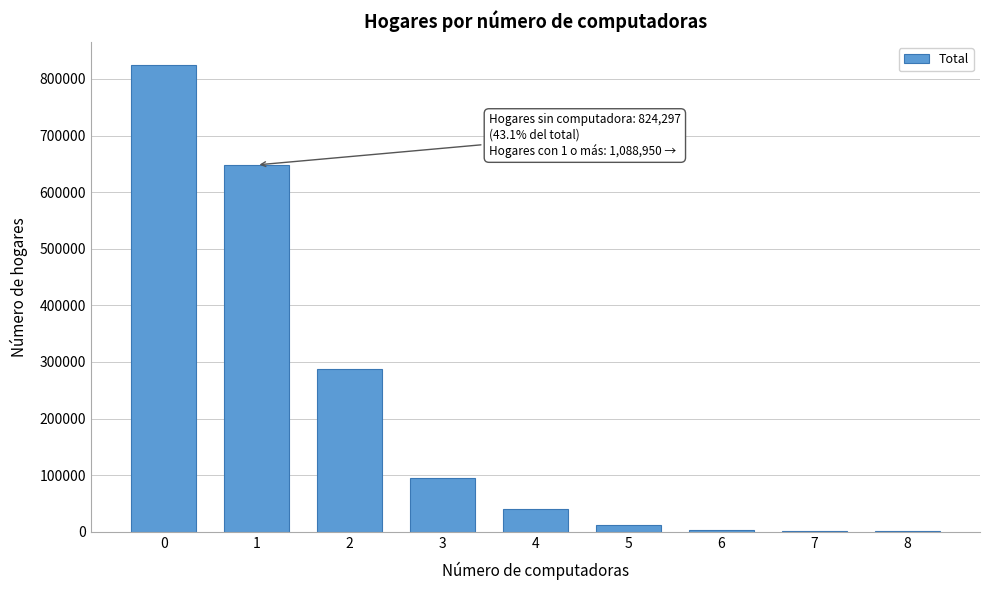

What is the sum of all values?

1913248.0